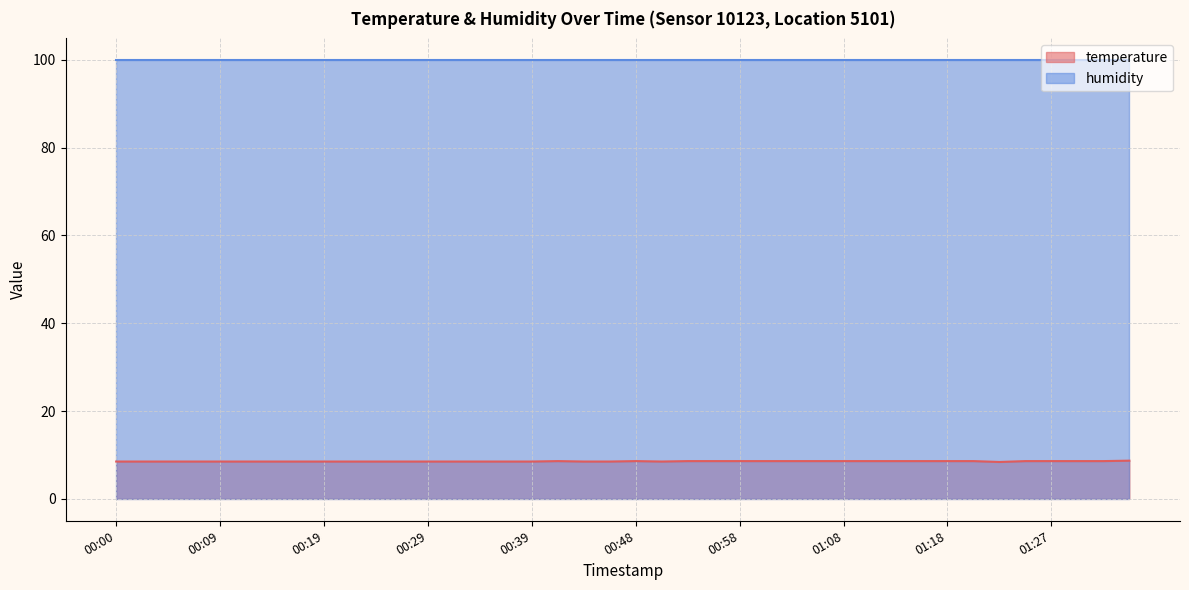

How many lines are shown in the chart?

2